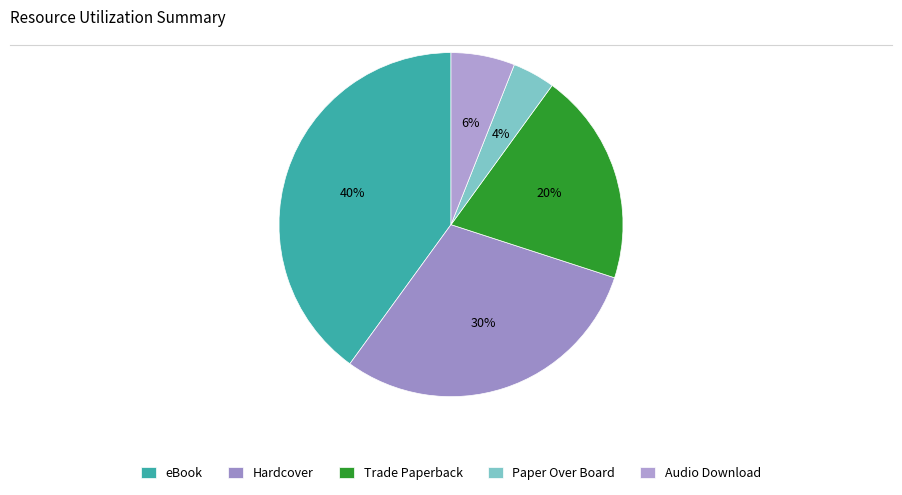

How many slices are in this pie chart?

5